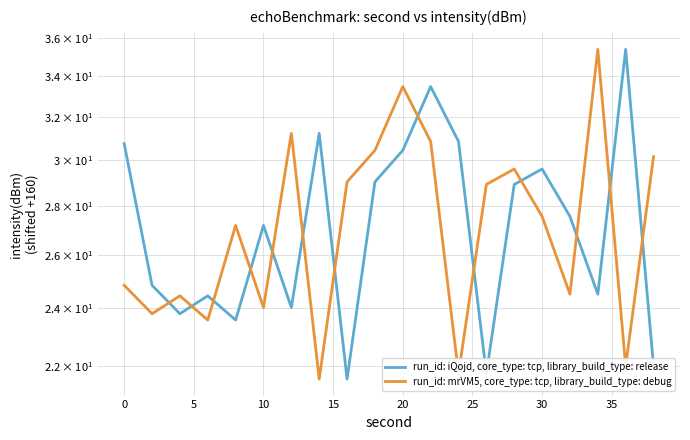

Reading left to right, what are all the values shown in this chart?

run_id: iQojd, core_type: tcp, library_build_type: release: 30.7	24.9	23.8	24.5	23.6	27.2	24.0	31.2	21.6	29.0	30.4	33.5	30.8	21.8	28.9	29.6	27.6	24.5	35.4	22.0
run_id: mrVM5, core_type: tcp, library_build_type: debug: 24.9	23.8	24.5	23.6	27.2	24.0	31.2	21.6	29.0	30.4	33.5	30.8	21.8	28.9	29.6	27.6	24.5	35.4	22.0	30.1